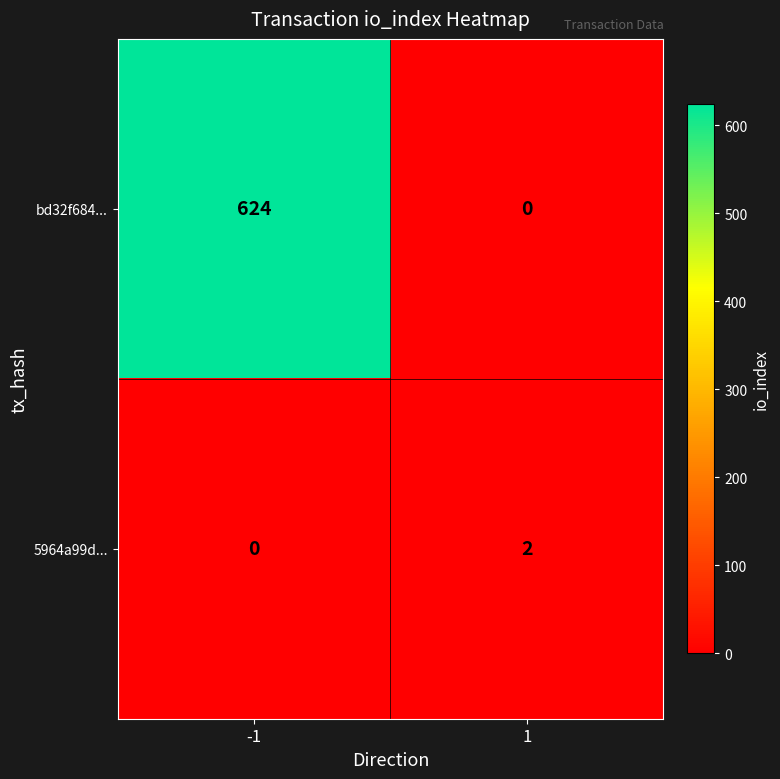

Which series has the largest total across all categories?

bd32f684...